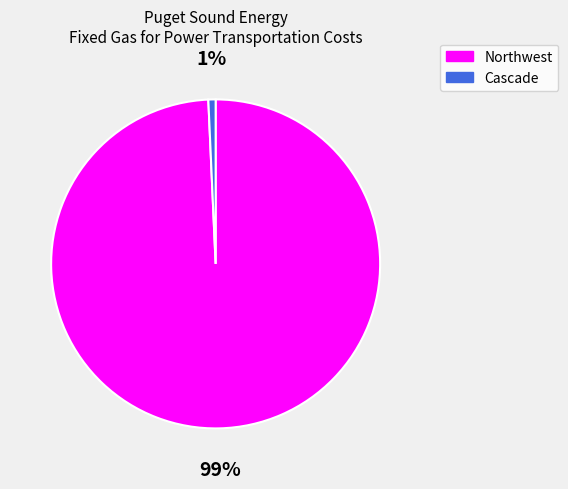

Is it true that Northwest is 87% of the pie?

False